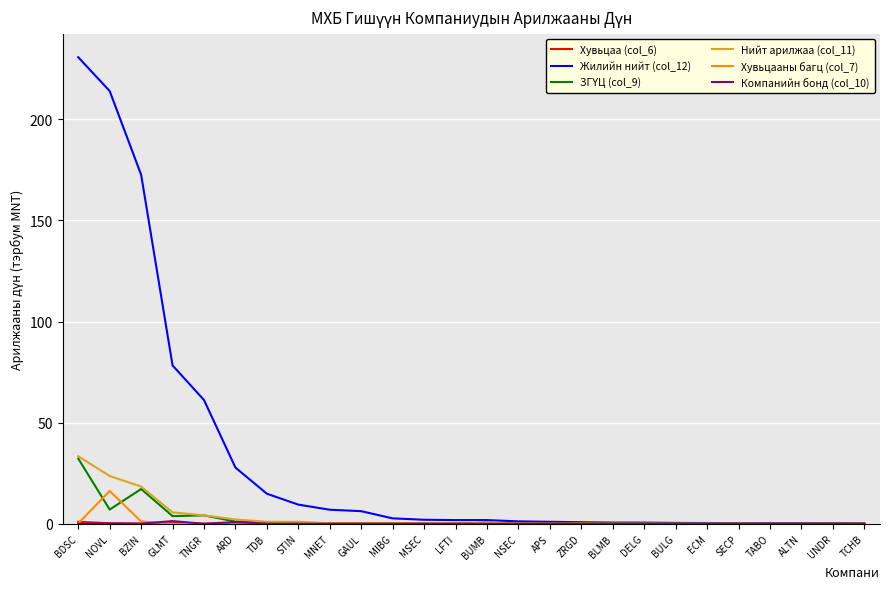

True or false: Хувьцааны багц (col_7) has a value of 0.0 at TNGR.

True